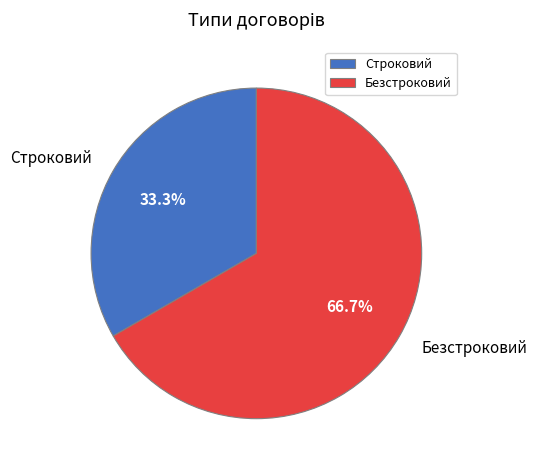

What is the largest slice in the pie chart?

Безстроковий